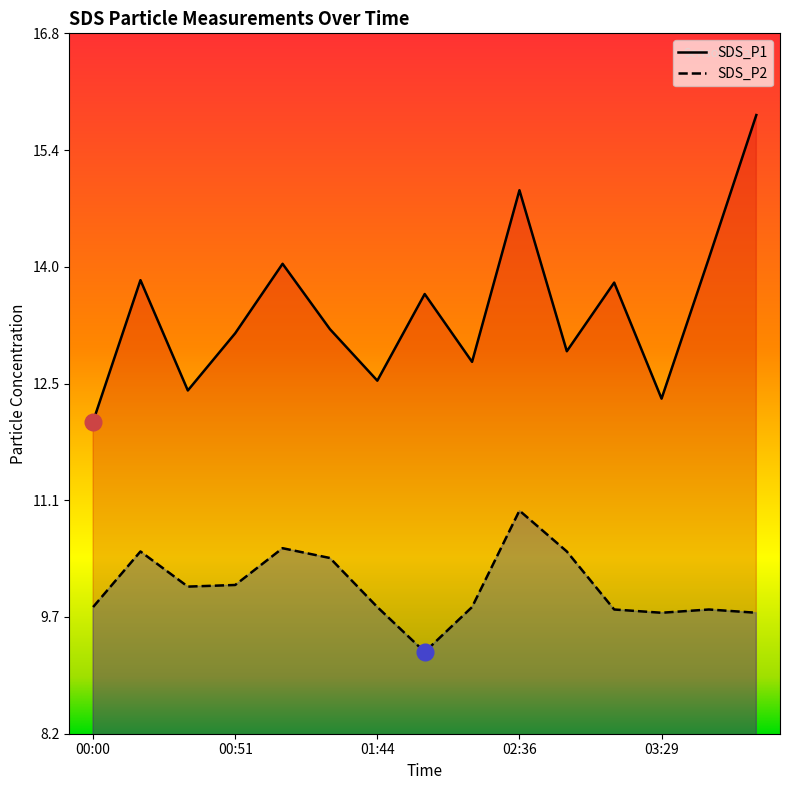

What is the difference between the maximum and minimum values in the SDS_P1 series?

3.8